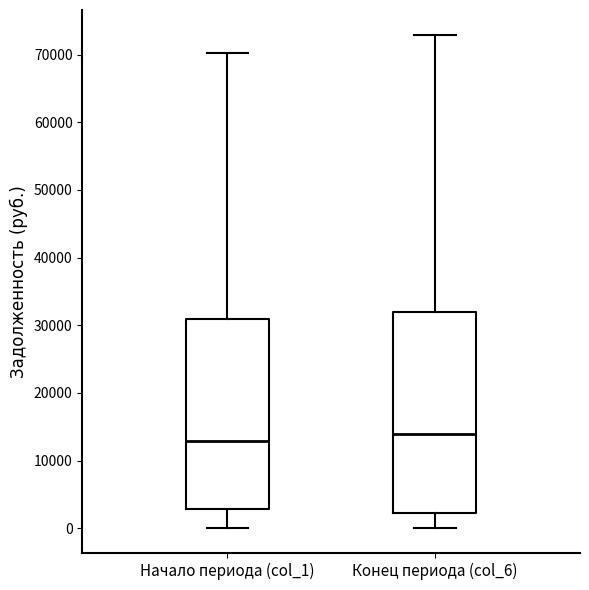

Reading left to right, transcribe this box plot: for each box, give where its median line is, the range the box spans, and where its two whiskers end, as read against the y-axis. The values are not printed on the chart, so give them approximately, as read against the axis.

Начало периода (col_1): median 13000, box 3000 to 31000, whiskers 0 to 70000
Конец периода (col_6): median 14000, box 2000 to 32000, whiskers 0 to 73000